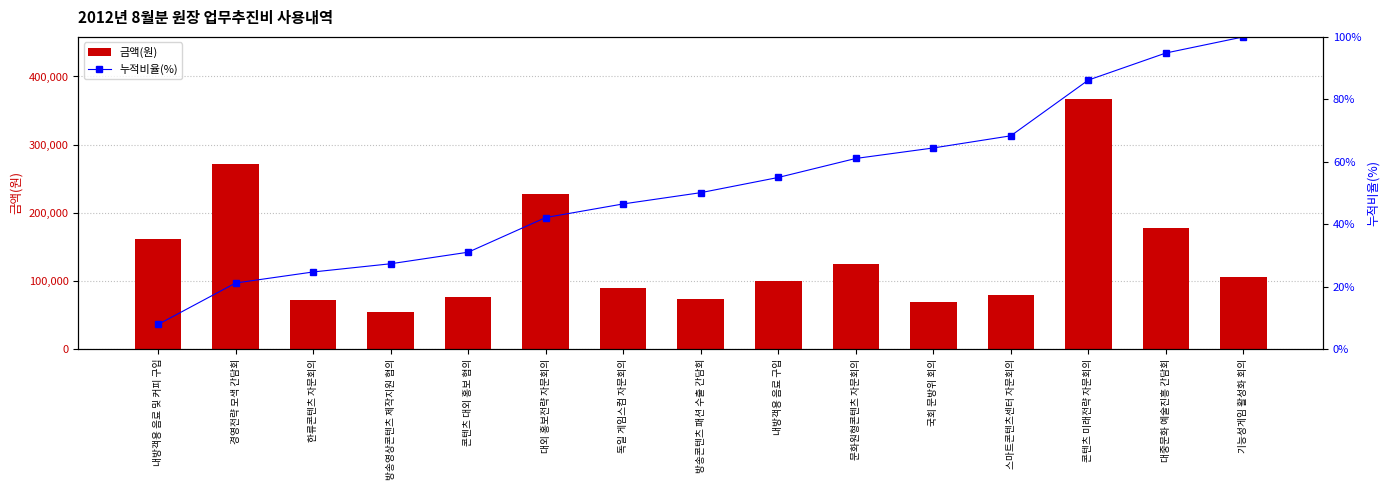

Reading left to right, transcribe all the data shown in this chart.

금액(원): 내방객용 음료 및 커피 구입=161970.0	경영전략 모색 간담회=272250.0	한류콘텐츠 자문회의=72600.0	방송영상콘텐츠 제작지원 협의=54000.0	콘텐츠 대외 홍보 협의=76000.0	대외 홍보전략 자문회의=228000.0	독일 게임스컴 자문회의=89521.0	방송콘텐츠 패션 수출 간담회=74000.0	내방객용 음료 구입=100000.0	문화원형콘텐츠 자문회의=125000.0	국회 문방위 회의=69000.0	스마트콘텐츠센터 자문회의=80000.0	콘텐츠 미래전략 자문회의=366500.0	대중문화 예술진흥 간담회=178000.0	기능성게임 활성화 회의=106000.0
누적비율(%): 내방객용 음료 및 커피 구입=7.9	경영전략 모색 간담회=21.2	한류콘텐츠 자문회의=24.7	방송영상콘텐츠 제작지원 협의=27.3	콘텐츠 대외 홍보 협의=31.0	대외 홍보전략 자문회의=42.1	독일 게임스컴 자문회의=46.5	방송콘텐츠 패션 수출 간담회=50.1	내방객용 음료 구입=55.0	문화원형콘텐츠 자문회의=61.1	국회 문방위 회의=64.4	스마트콘텐츠센터 자문회의=68.3	콘텐츠 미래전략 자문회의=86.2	대중문화 예술진흥 간담회=94.8	기능성게임 활성화 회의=100.0